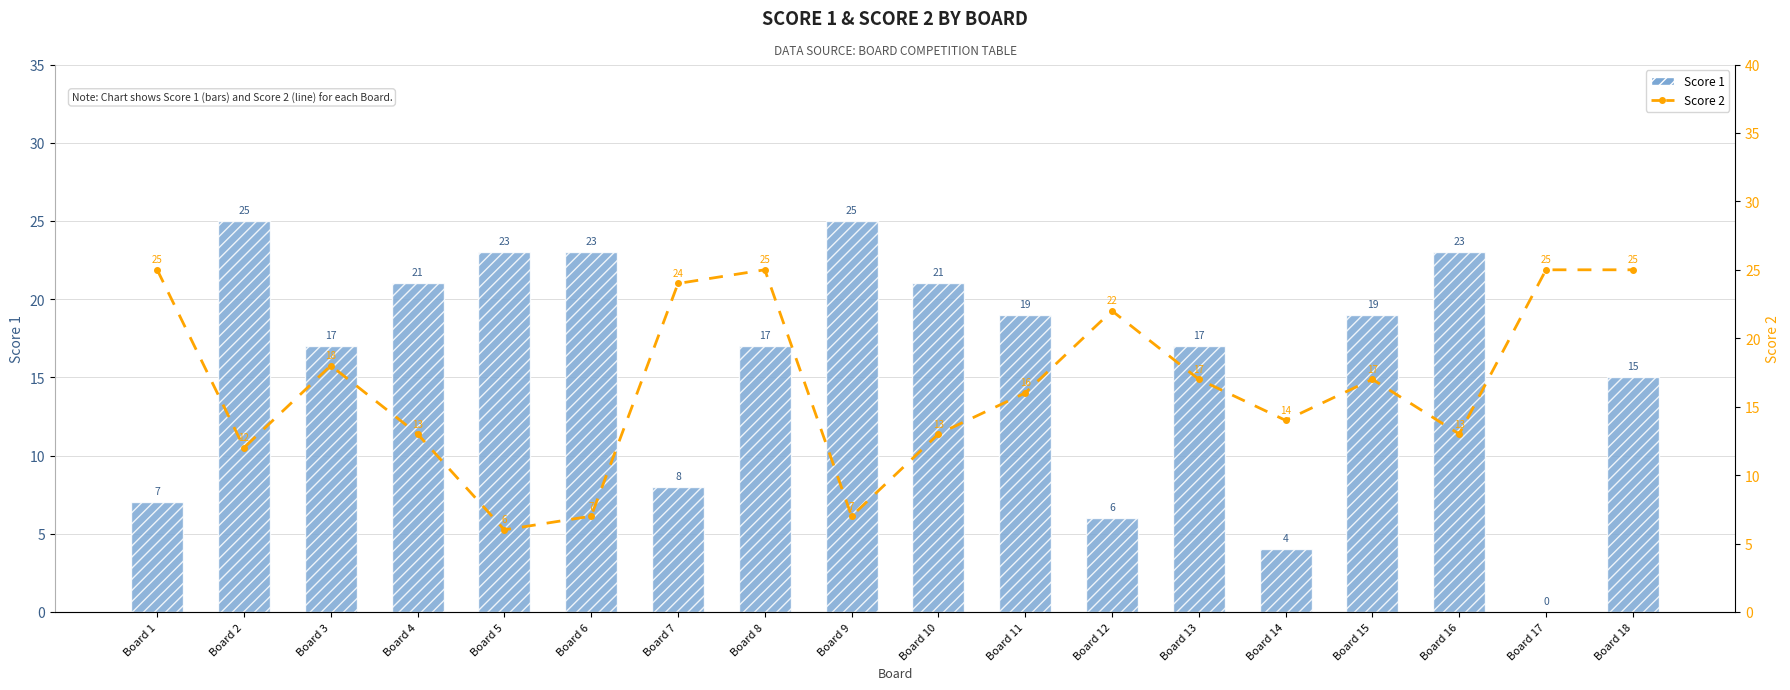

What is the average value of the Score 1 series?

16